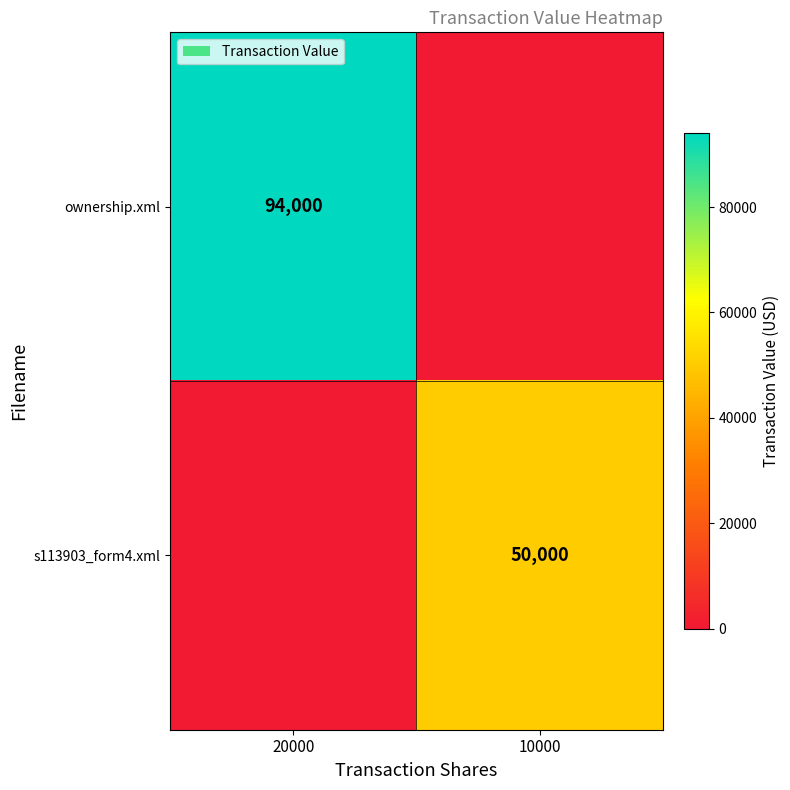

Which has a higher value, 20000 or 10000?

20000